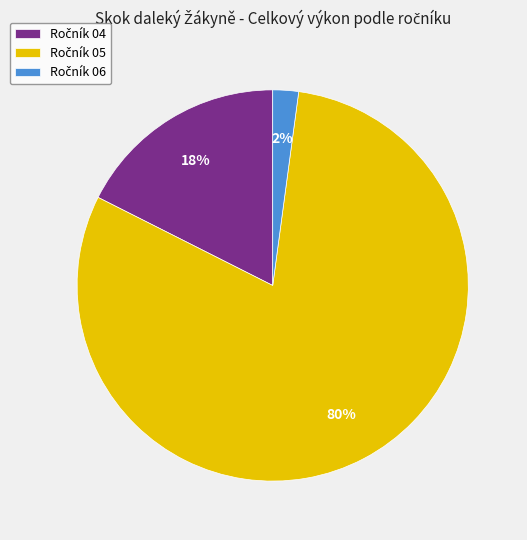

To the nearest percent, what is the average slice percentage?

33%